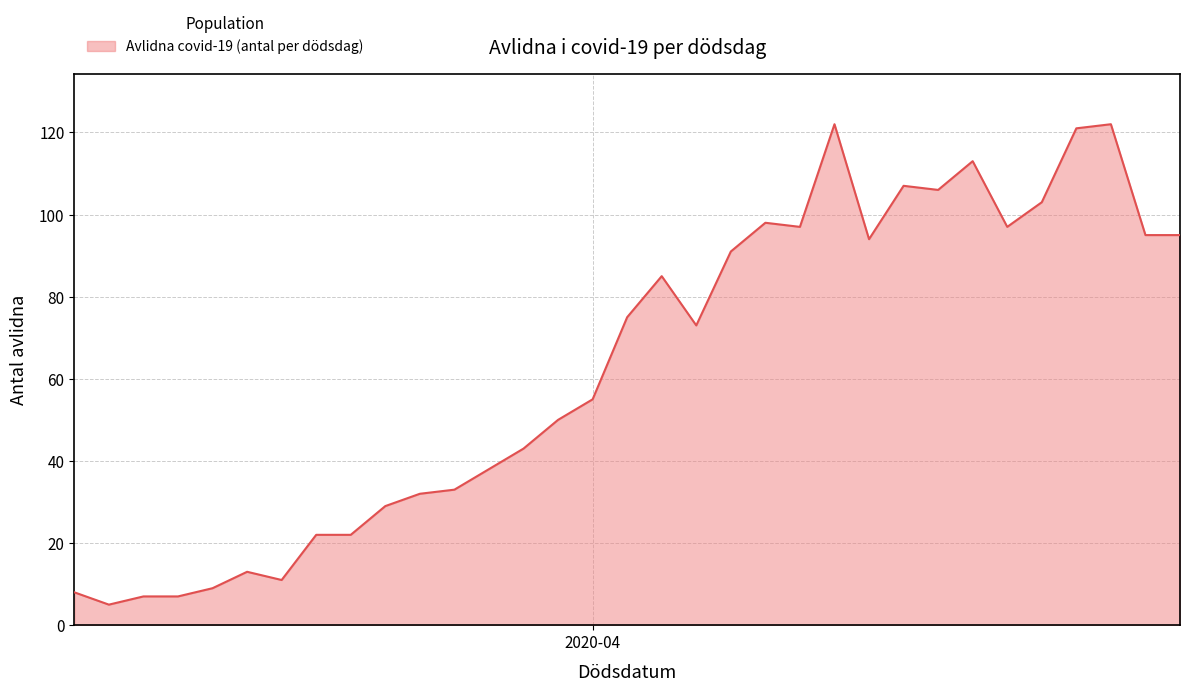

What is the average value?

63